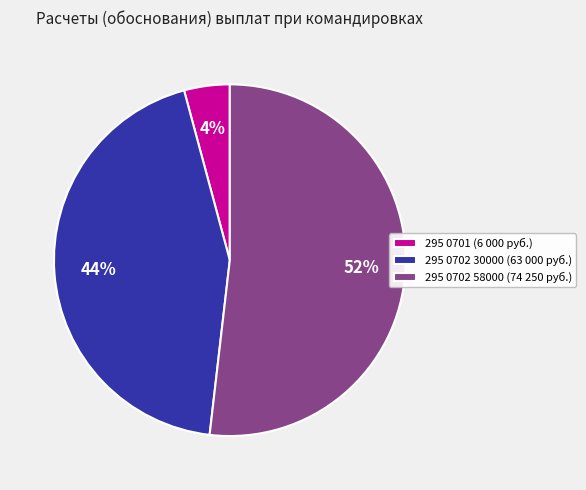

Which has a higher value, 295 0702 58000 (74 250 руб.) or 295 0702 30000 (63 000 руб.)?

295 0702 58000 (74 250 руб.)